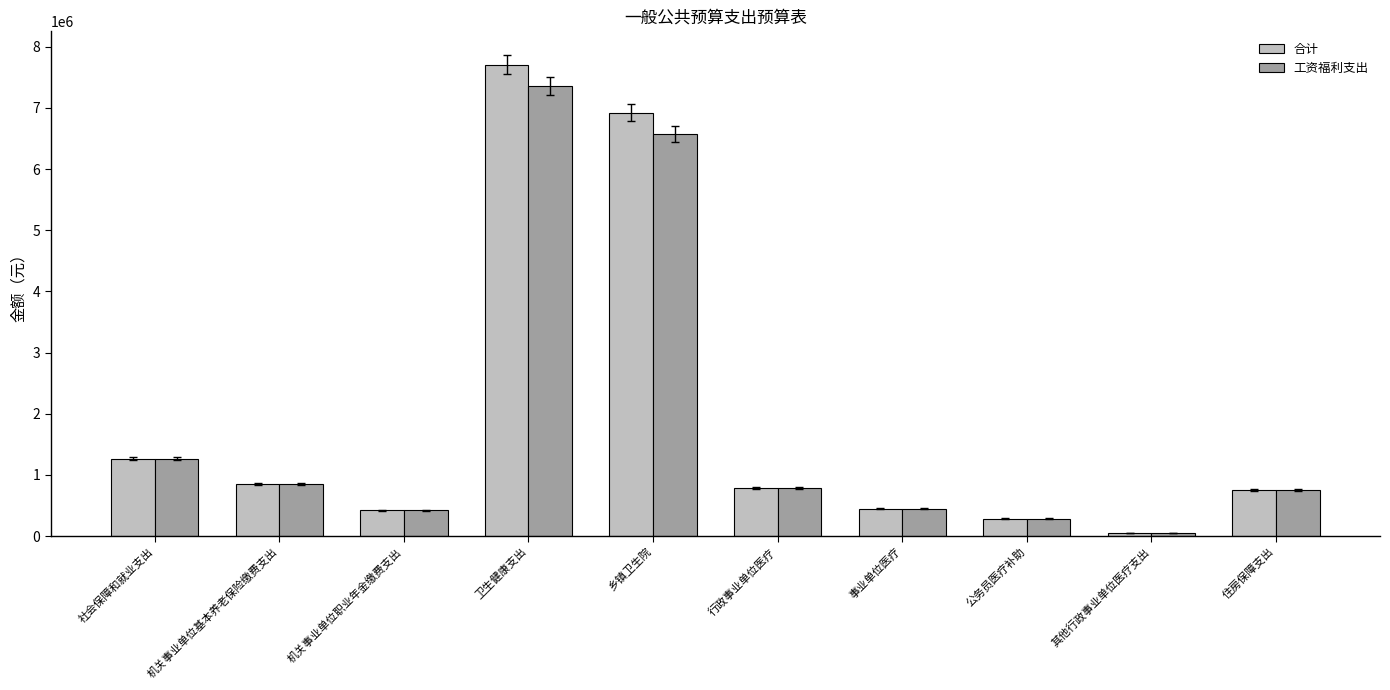

Which series has the widest spread of values?

合计